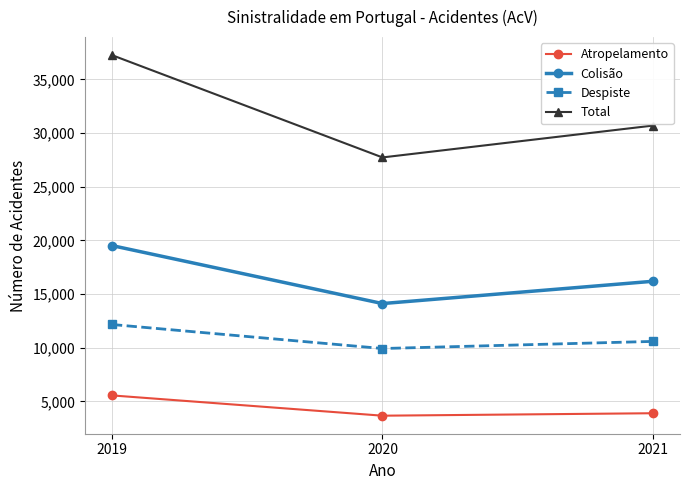

The Colisão series shows 19518 at 2019. True or false?

True